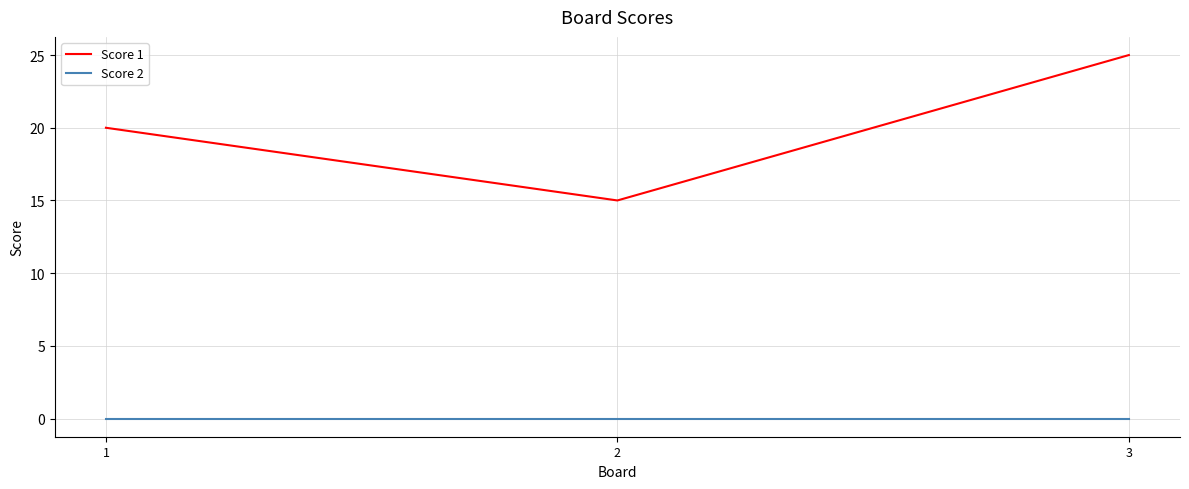

What are all the series names shown in the legend?

Score 1, Score 2